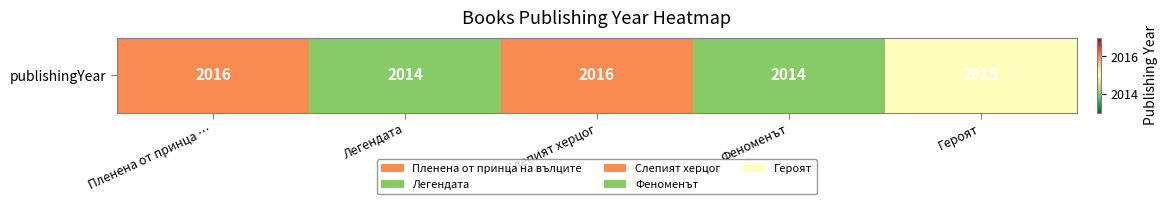

Rank the categories by value from highest to lowest.

Пленена от принца …, Слепият херцог, Героят, Легендата, Феноменът